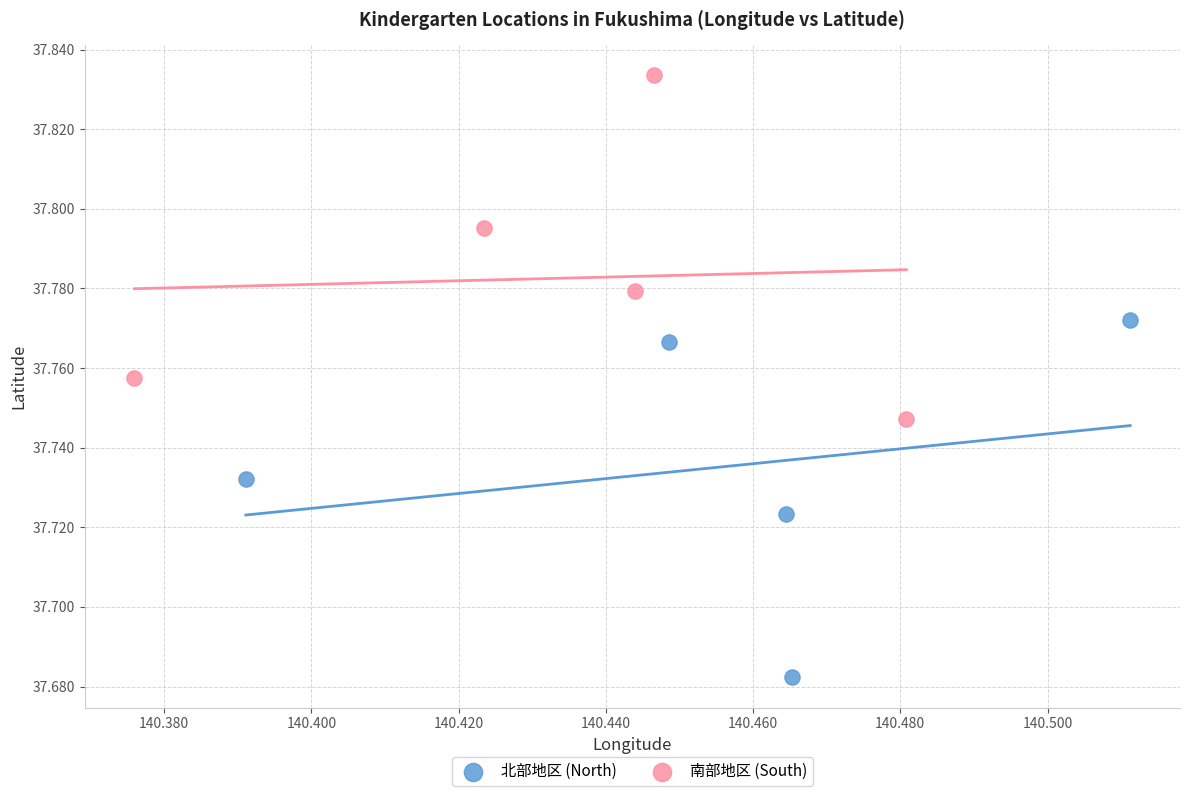

Which series contains the lowest Y value?

北部地区 (North)